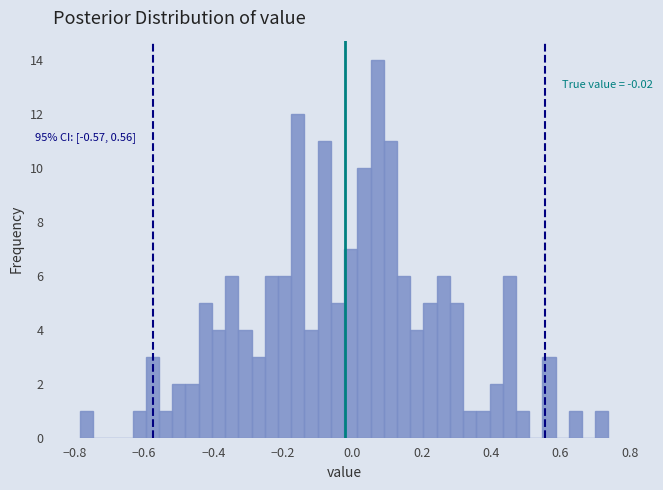

Read against the x-axis, roughly where is the centre of the tallest bar?

0.08